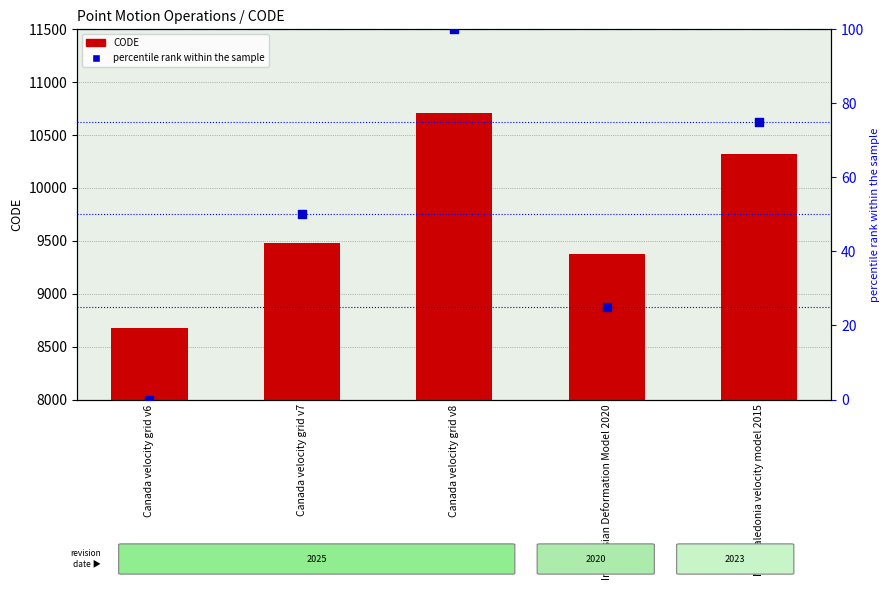

At how many categories does at least one series exceed 2461?

5